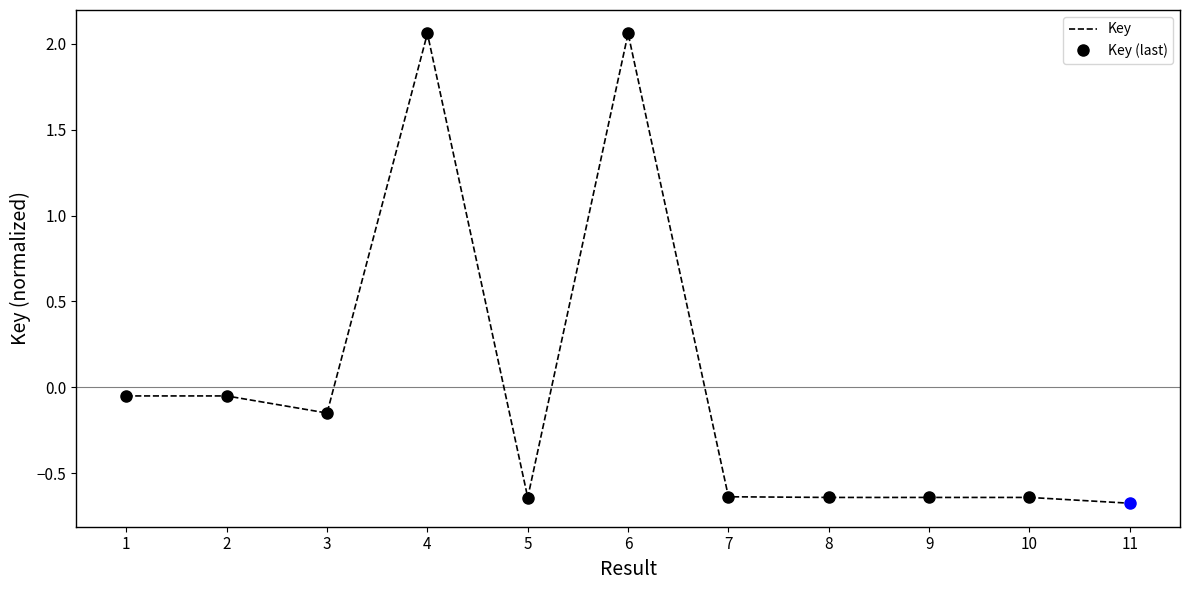

How many points are lower than both their immediate neighbors (excluding endpoints)?

2